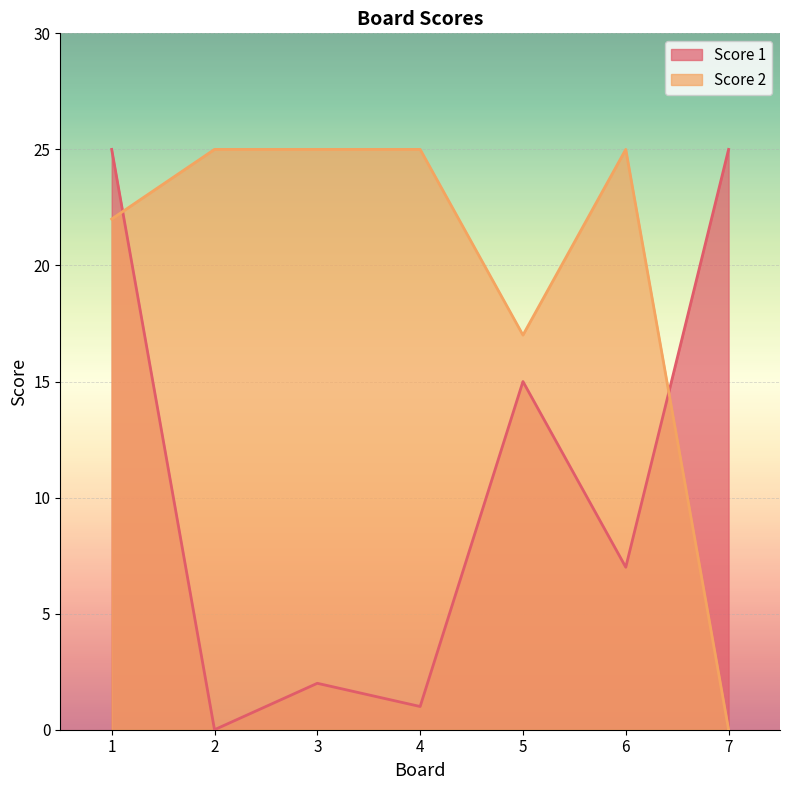

True or false: Score 2 has more than 2 points higher than both neighbors.

False